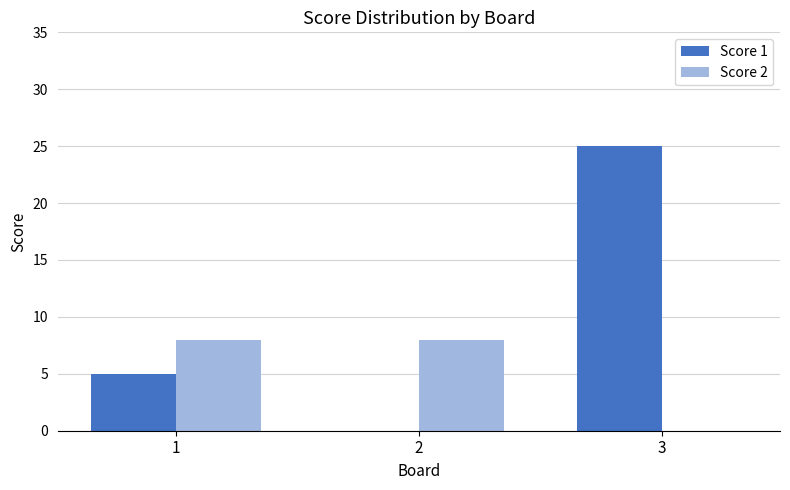

Where is Score 1 nearest to the value 12?

1